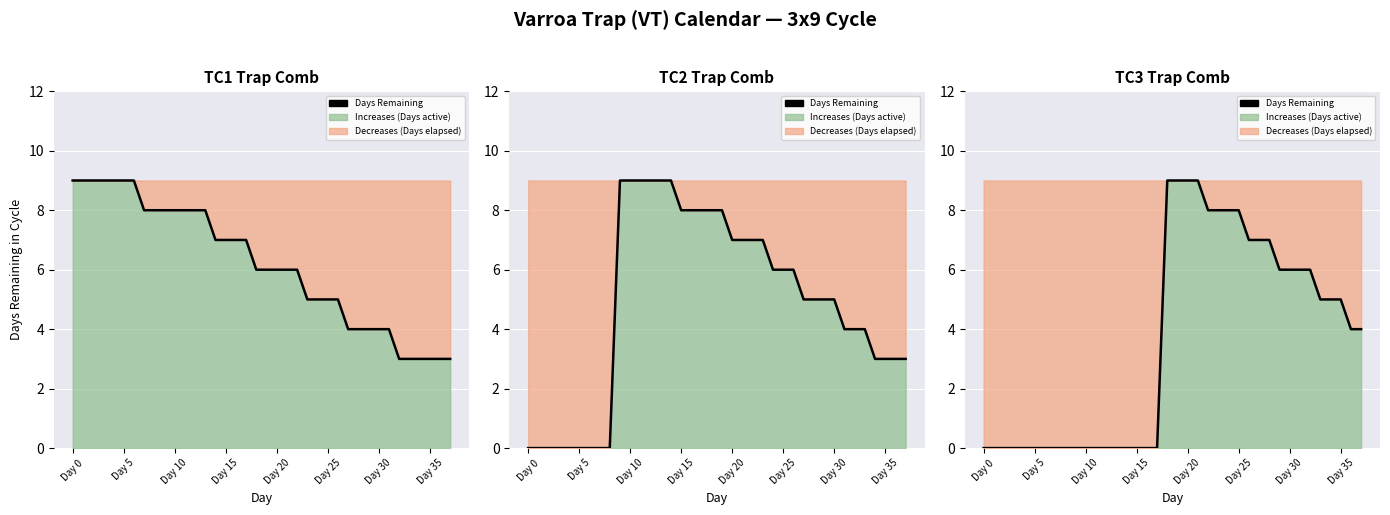

What is the difference between the values at 26 and 20?

2